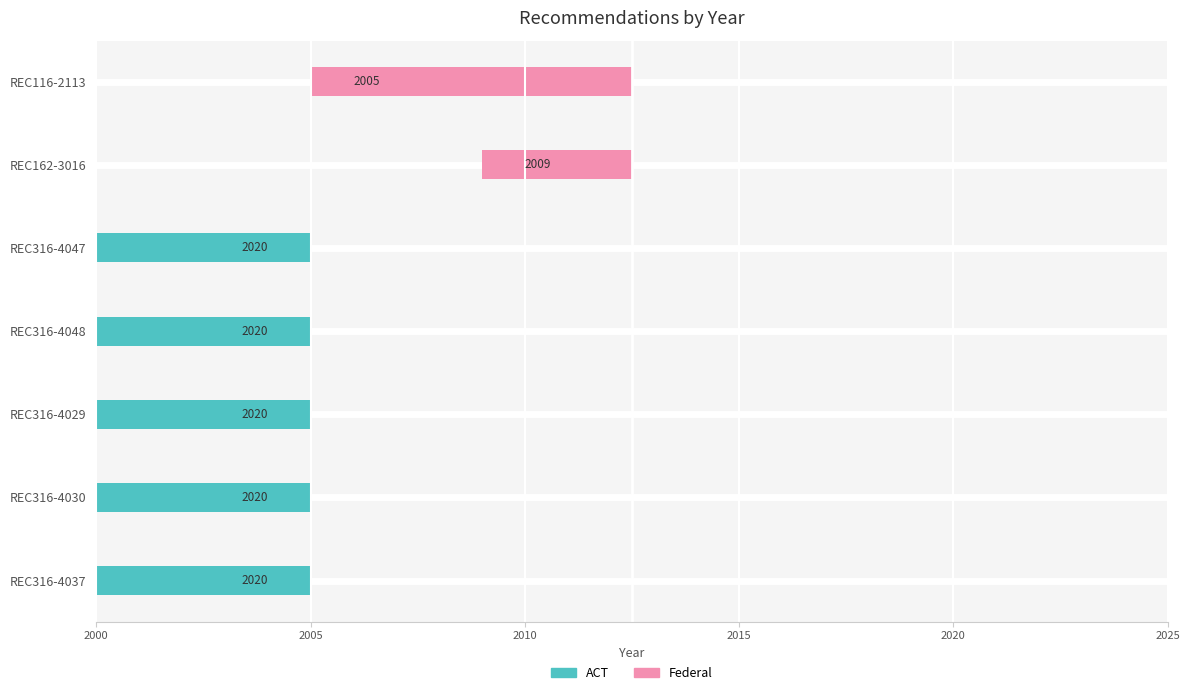

The ACT series shows -7.5 at REC316-4030. True or false?

True